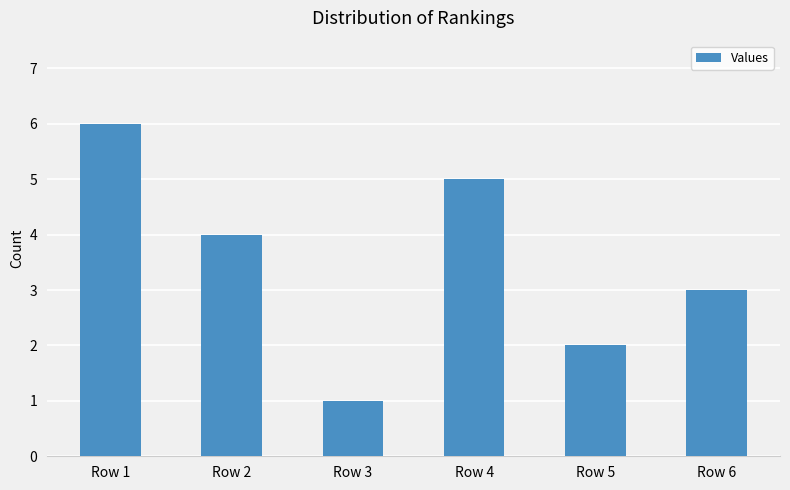

Which label corresponds to the largest value in the chart?

Row 1